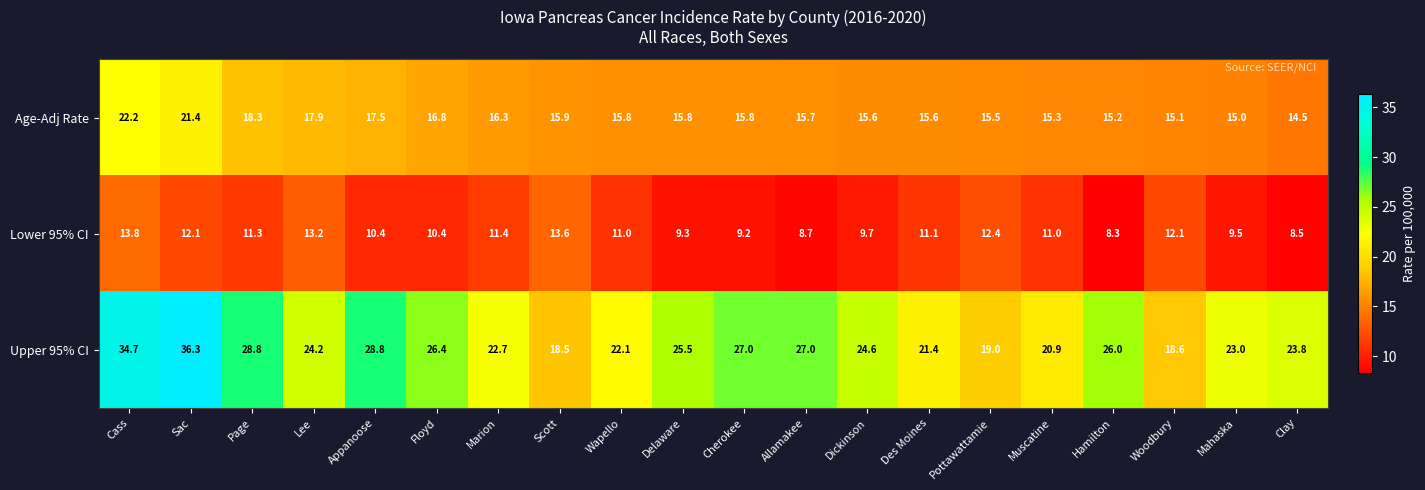

What is the difference between the maximum and second lowest values in the Upper 95% CI series?

17.7